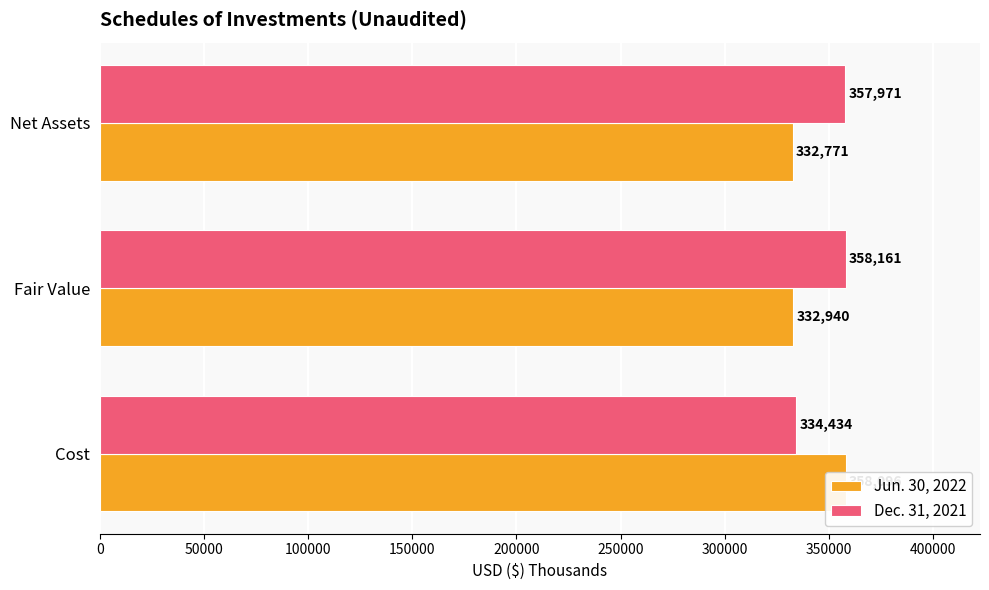

List the series in order of their overall mean, lowest first.

Jun. 30, 2022, Dec. 31, 2021